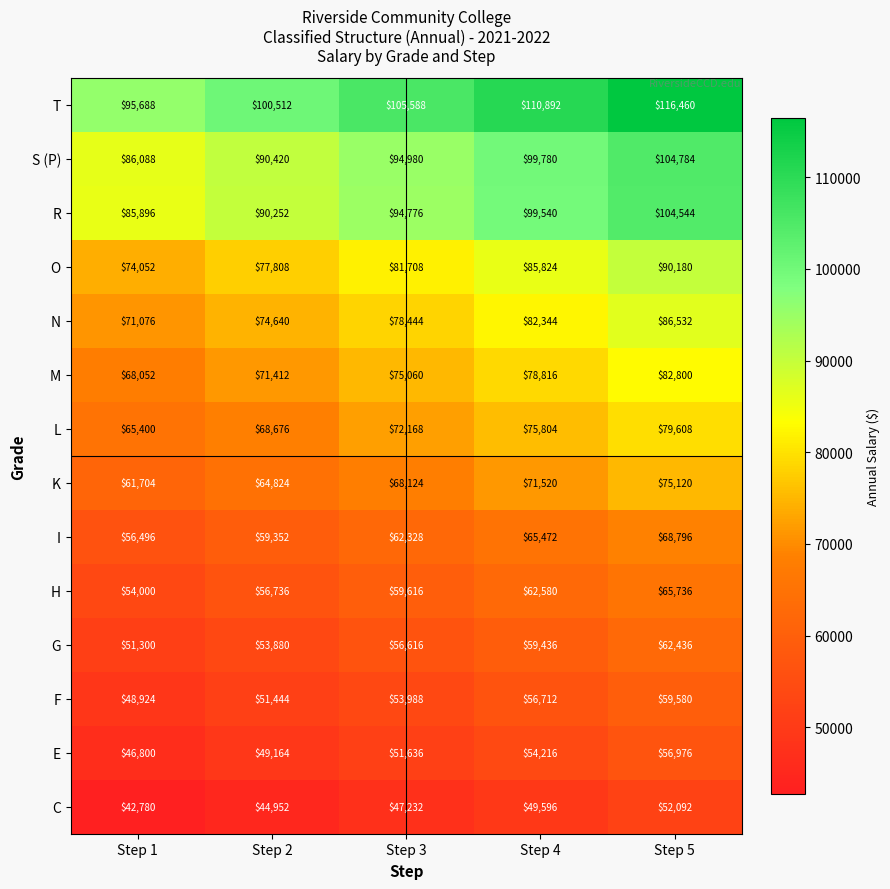

Which series has the largest total across all categories?

T